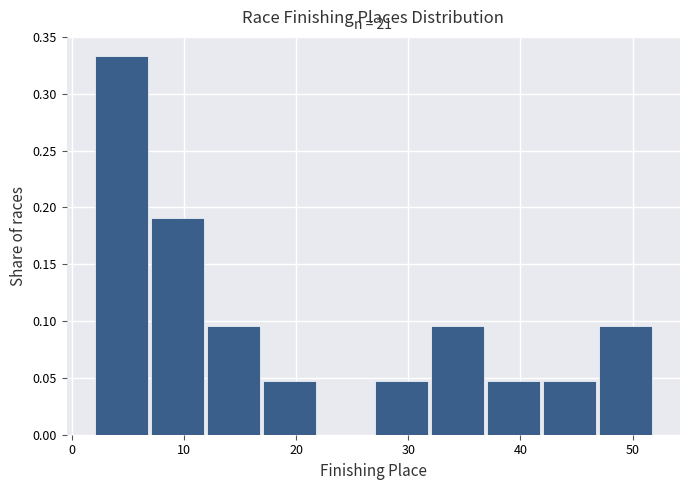

Which range on the x-axis has the tallest bar?

2 to 7